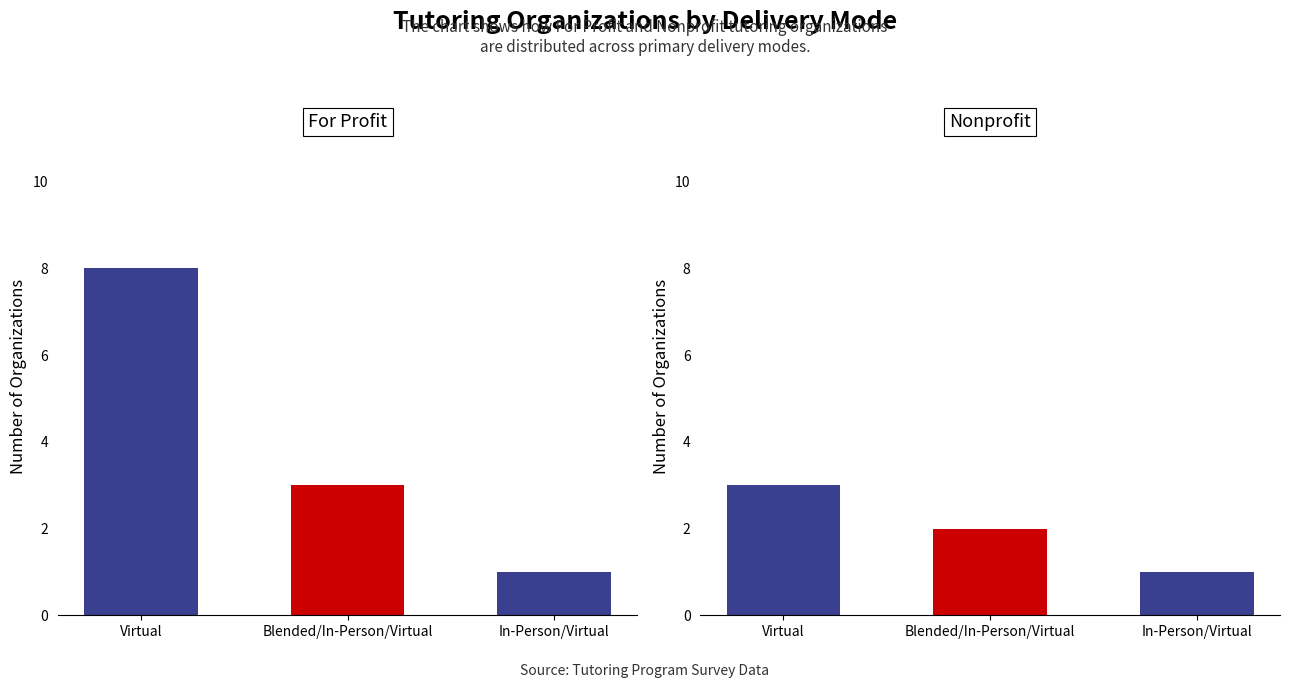

What is the difference between the Nonprofit values at Virtual and In-Person/Virtual?

2